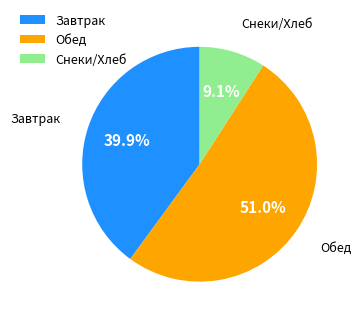

Which slice is the smallest?

Снеки/Хлеб